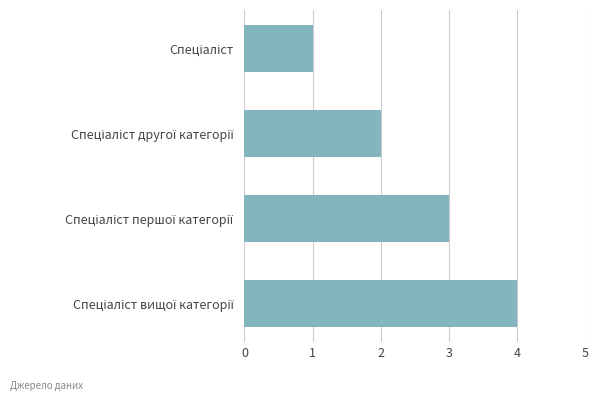

What is the maximum value shown in the chart?

4